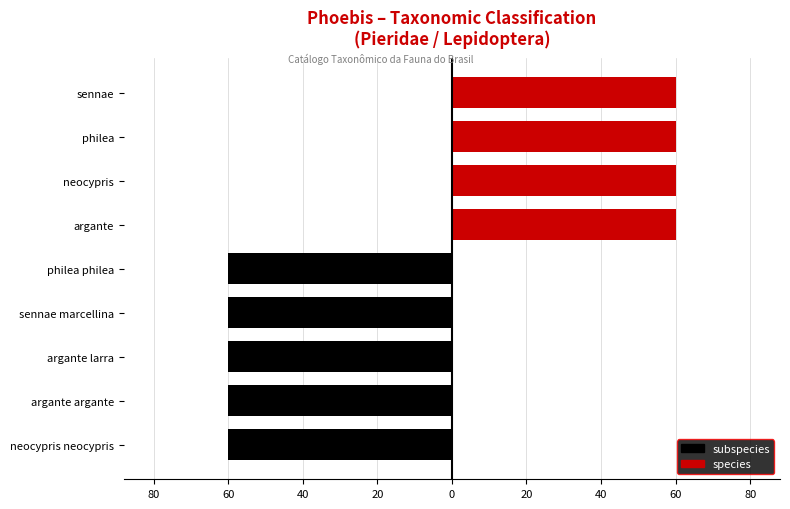

Which series has the largest range (max minus min)?

subspecies